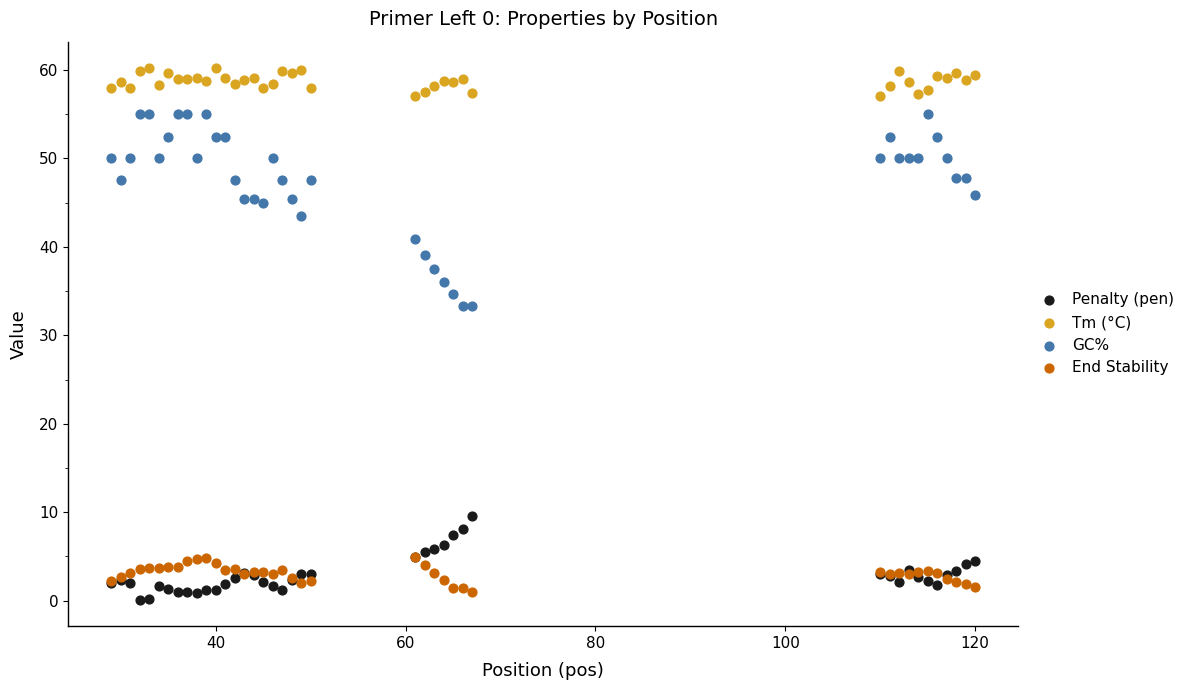

What are all the series names shown in the legend?

Penalty (pen), Tm (°C), GC%, End Stability